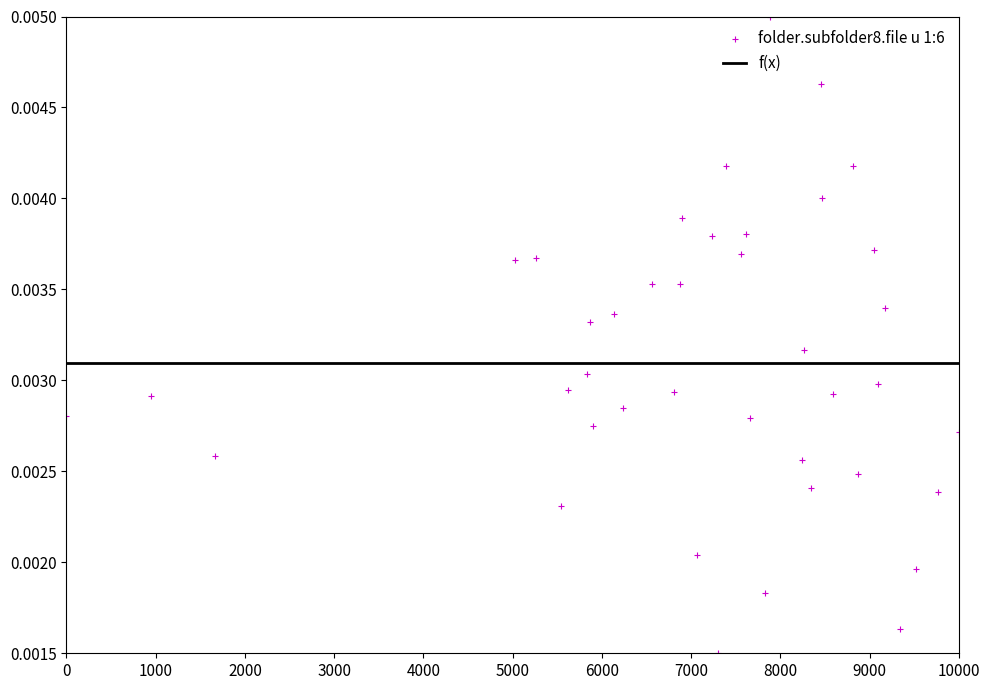

What is the range of X values (max minus min)?

10000.0